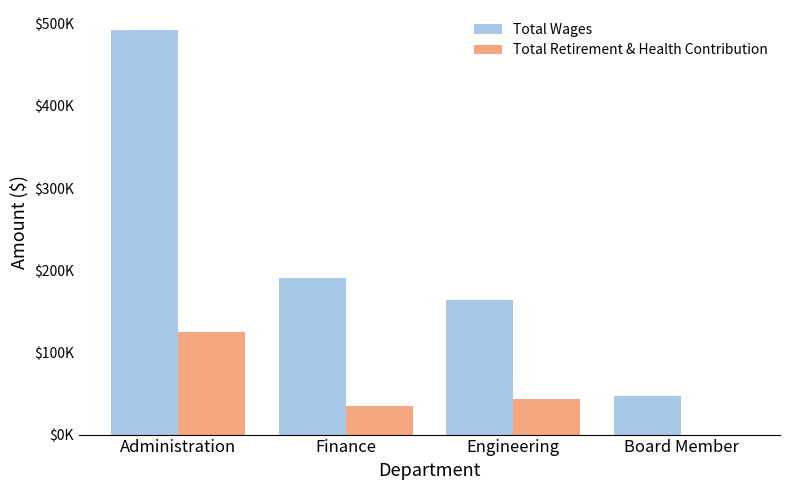

What is the total value across all series at Engineering?

206709